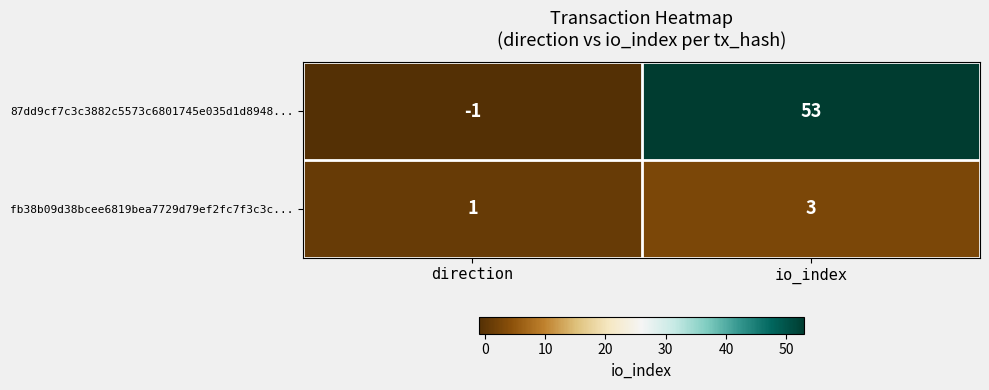

Where is fb38b09d38bcee6819bea7729d79ef2fc7f3c3c... nearest to the value 2?

direction